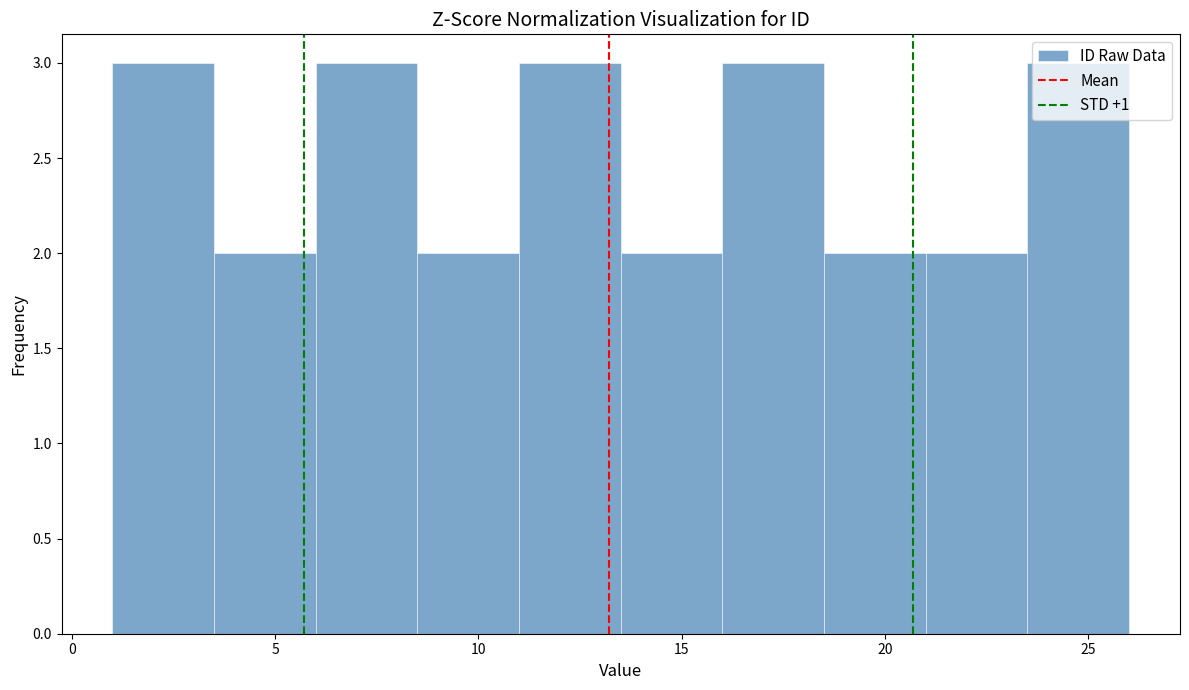

Reading left to right, list every bar in this chart as the range it spans on the x-axis followed by its height. The values are not printed on the chart, so give them approximately, as read against the axis.

1.0 to 3.5: 3
3.5 to 6.0: 2
6.0 to 8.5: 3
8.5 to 11.0: 2
11.0 to 13.5: 3
13.5 to 16.0: 2
16.0 to 18.5: 3
18.5 to 21.0: 2
21.0 to 23.5: 2
23.5 to 26.0: 3